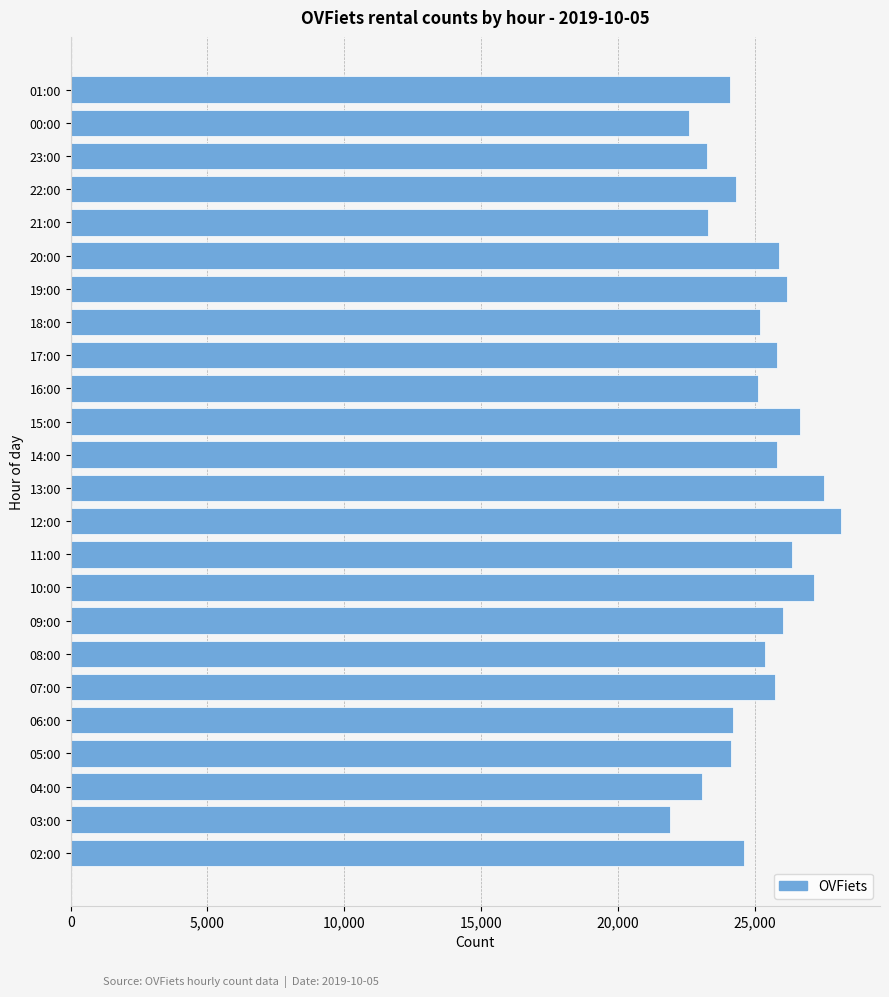

What is the ratio of the value at 20:00 to the value at 07:00?

1.0